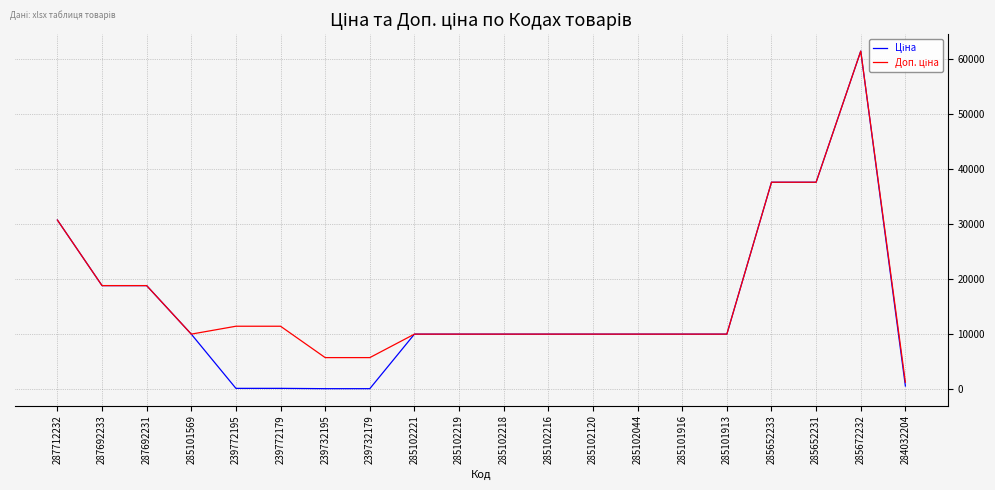

What is the maximum value shown in the chart?

61434.3